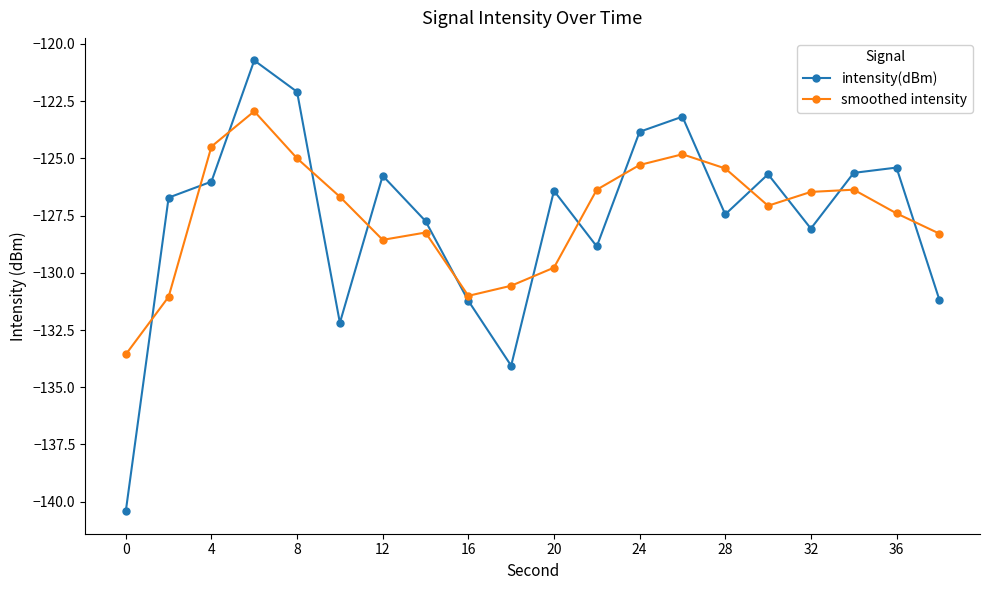

What is the maximum value for smoothed intensity?

-122.9